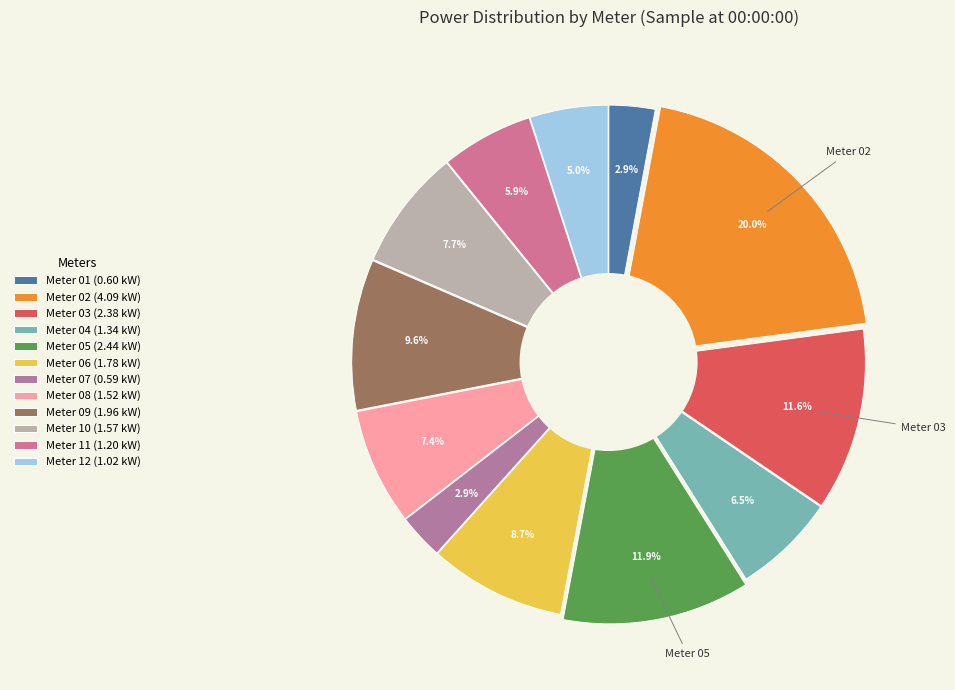

To the nearest percent, what is the average slice percentage?

8%